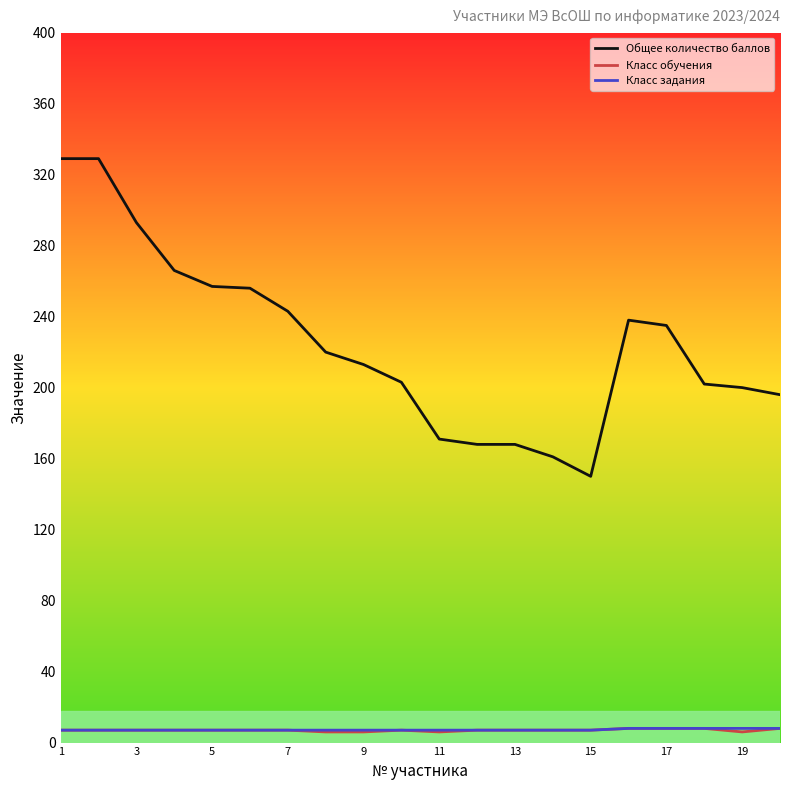

Which series has the largest range (max minus min)?

Общее количество баллов